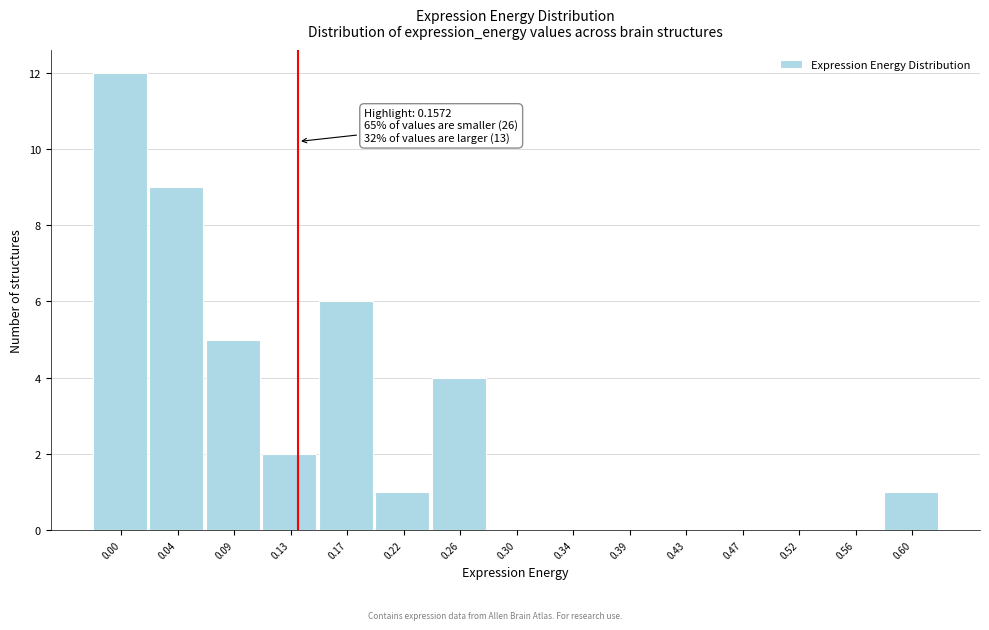

Reading right to left, extract all data points from this chart.

0.60=1	0.56=0	0.52=0	0.47=0	0.43=0	0.39=0	0.34=0	0.30=0	0.26=4	0.22=1	0.17=6	0.13=2	0.09=5	0.04=9	0.00=12